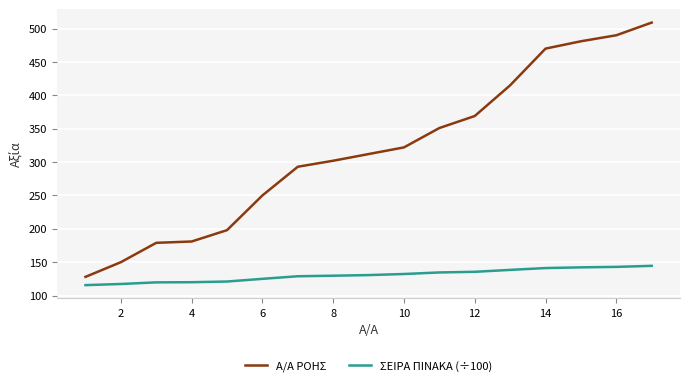

What is the maximum value shown in the chart?

509.0